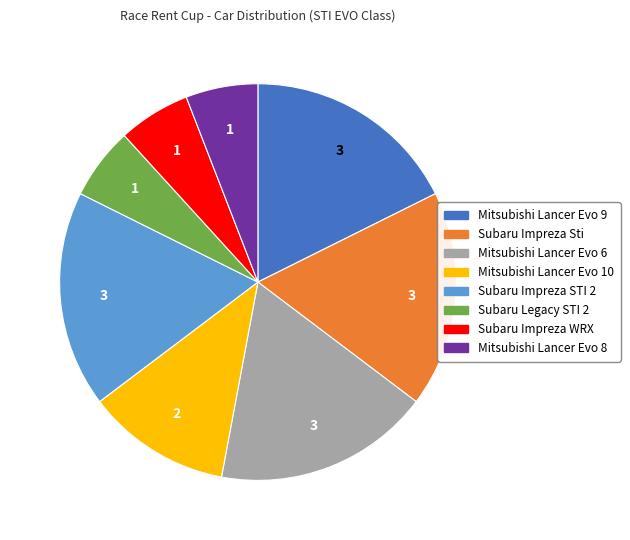

Is the sum of Mitsubishi Lancer Evo 6 and Mitsubishi Lancer Evo 8 greater than half?

No